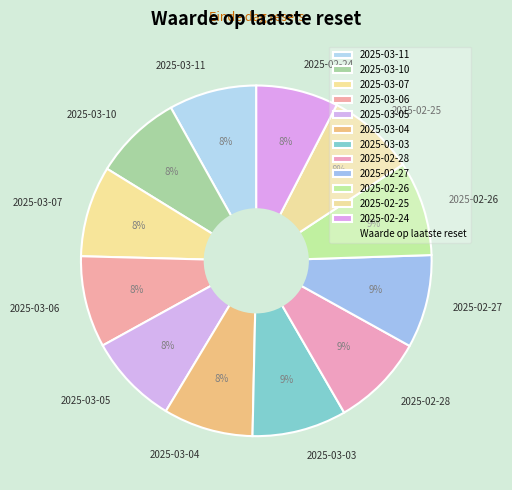

What percentage is the 2025-02-26 slice, to the nearest percent?

9%